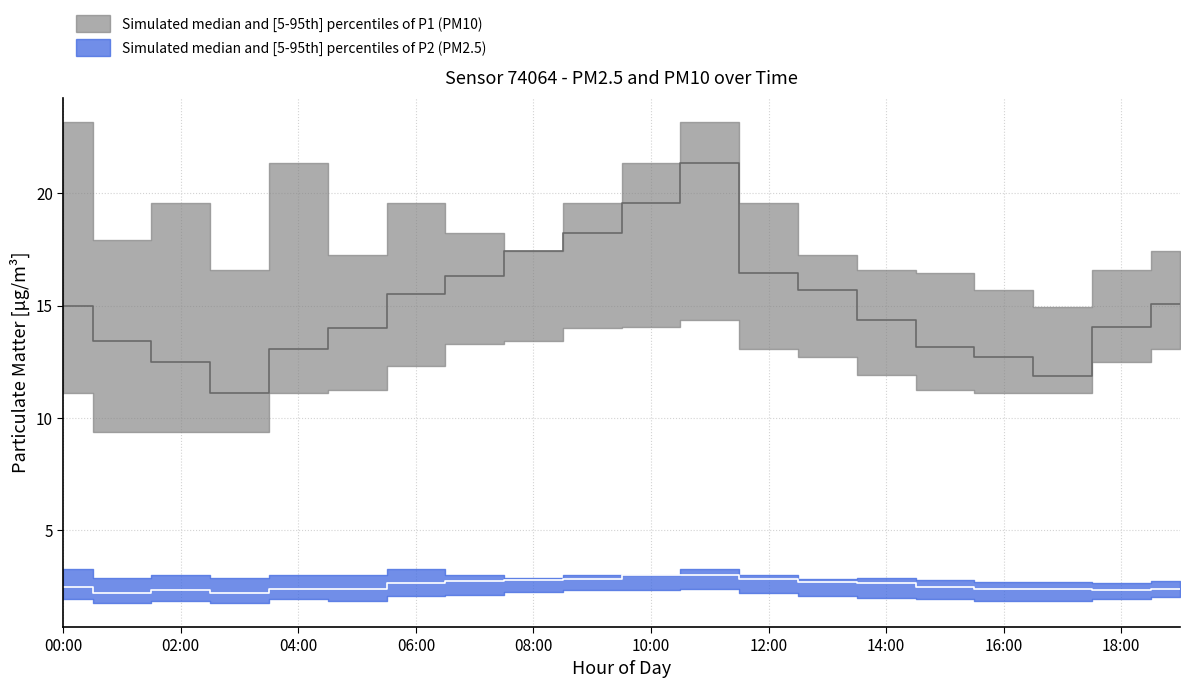

Read the P1_median value at 03:00.

11.1